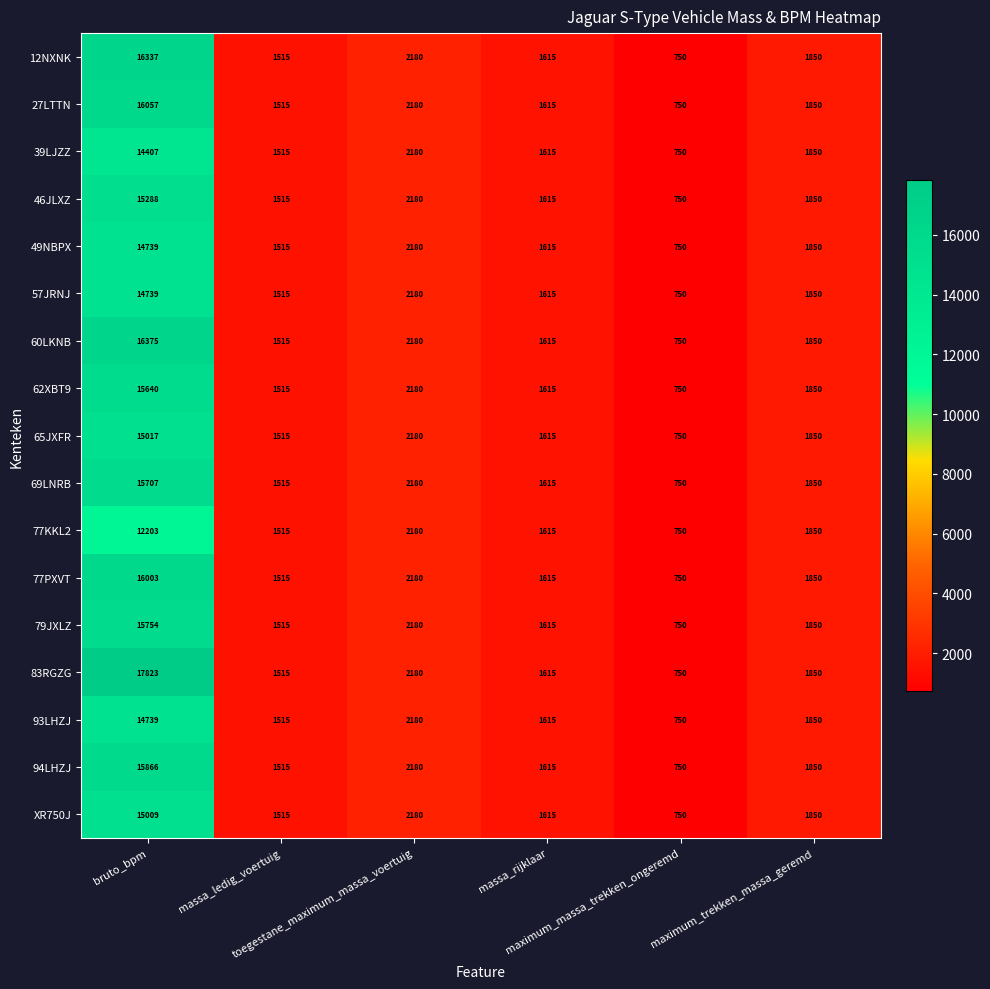

What is the sum of all 77PXVT values?

23913